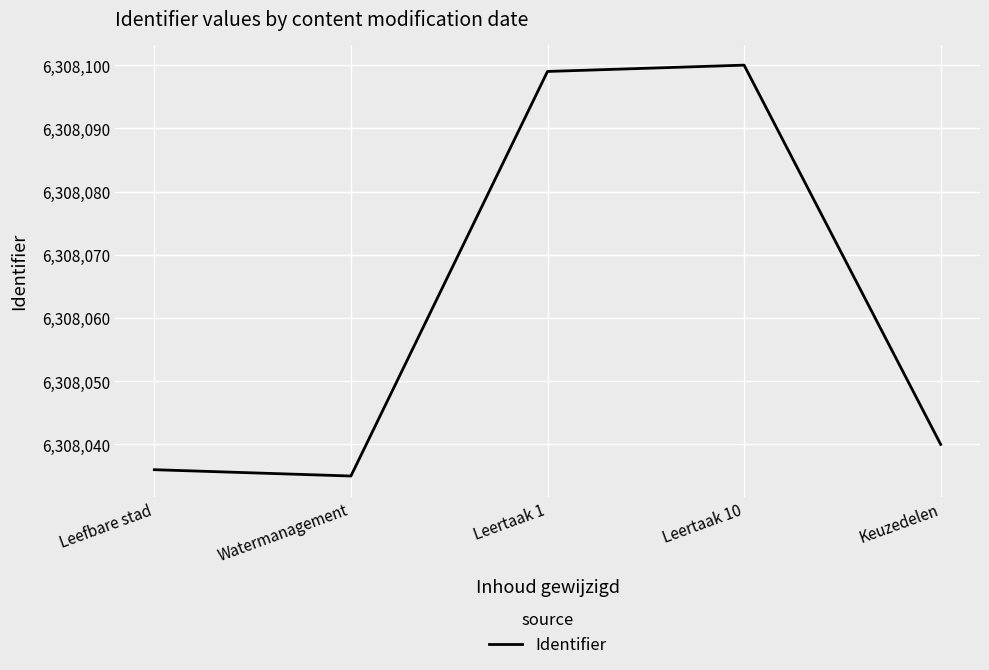

True or false: there are more than 1 points higher than both neighbors.

False